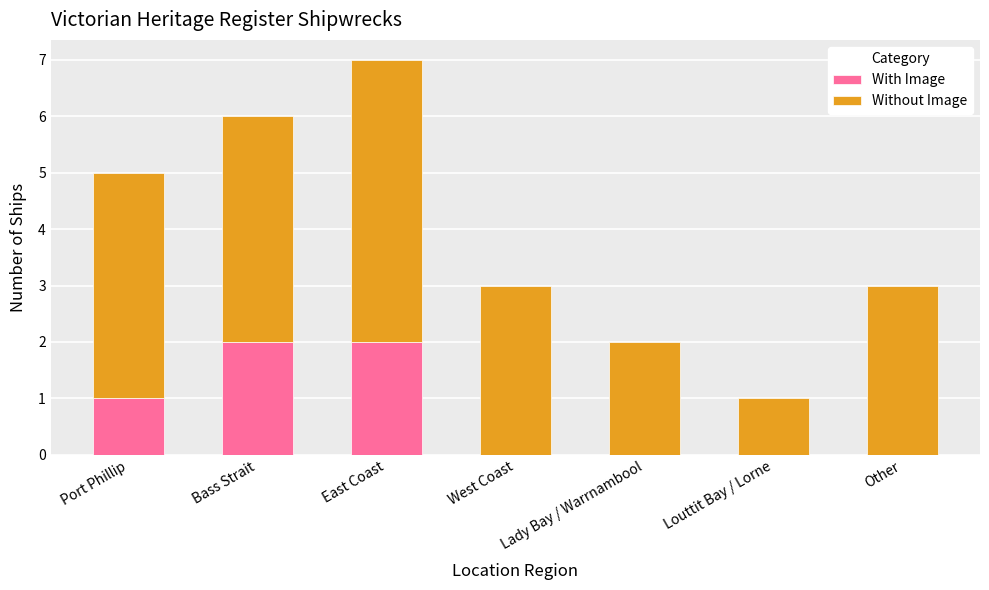

True or false: With Image has a value of -1 at West Coast.

False